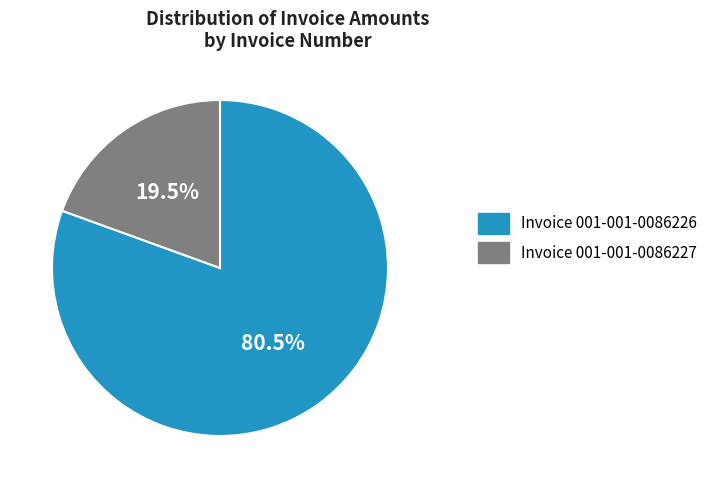

Between Invoice 001-001-0086227 and Invoice 001-001-0086226, which is larger?

Invoice 001-001-0086226